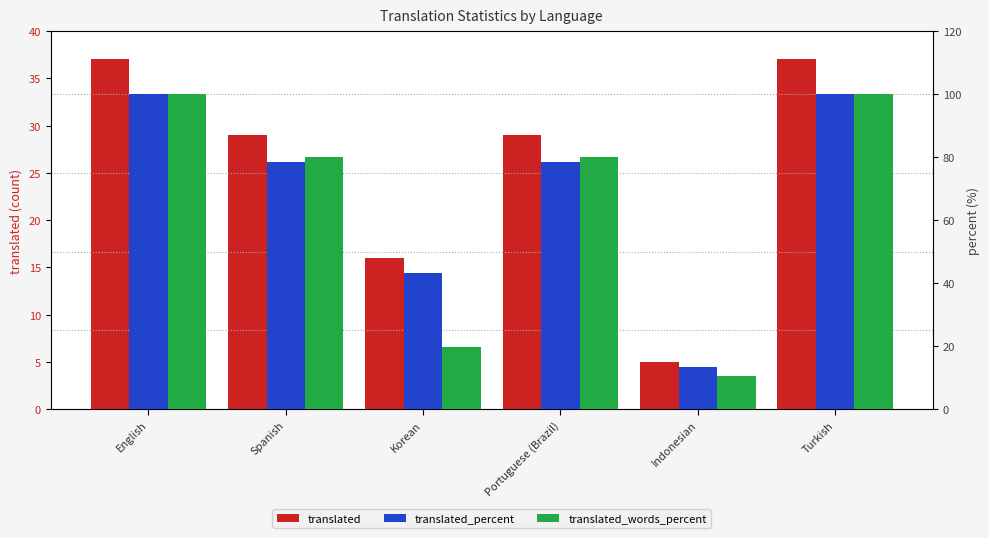

Which series changed the most between Indonesian and Turkish?

translated_words_percent